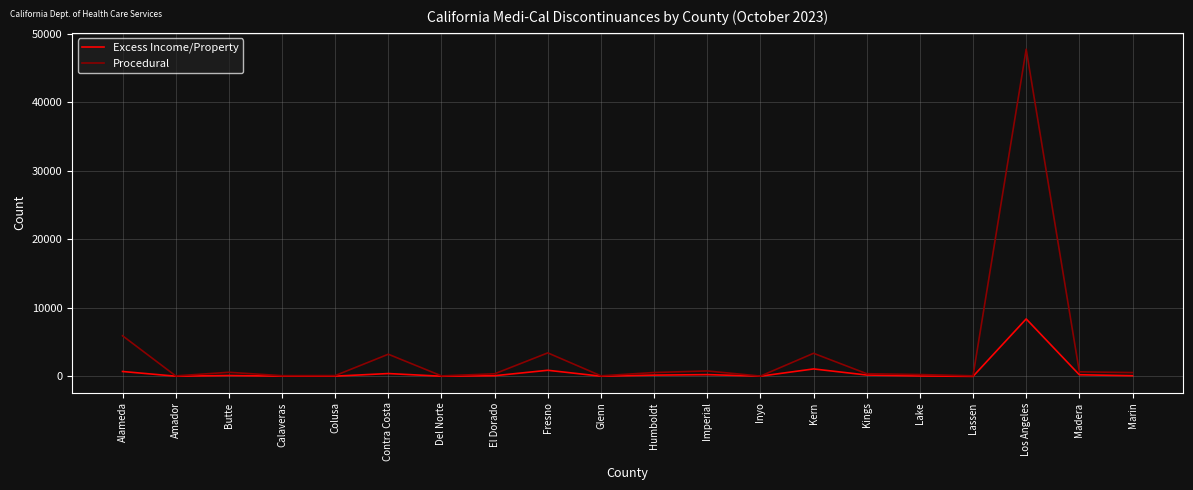

What are all the series names shown in the legend?

Excess Income/Property, Procedural